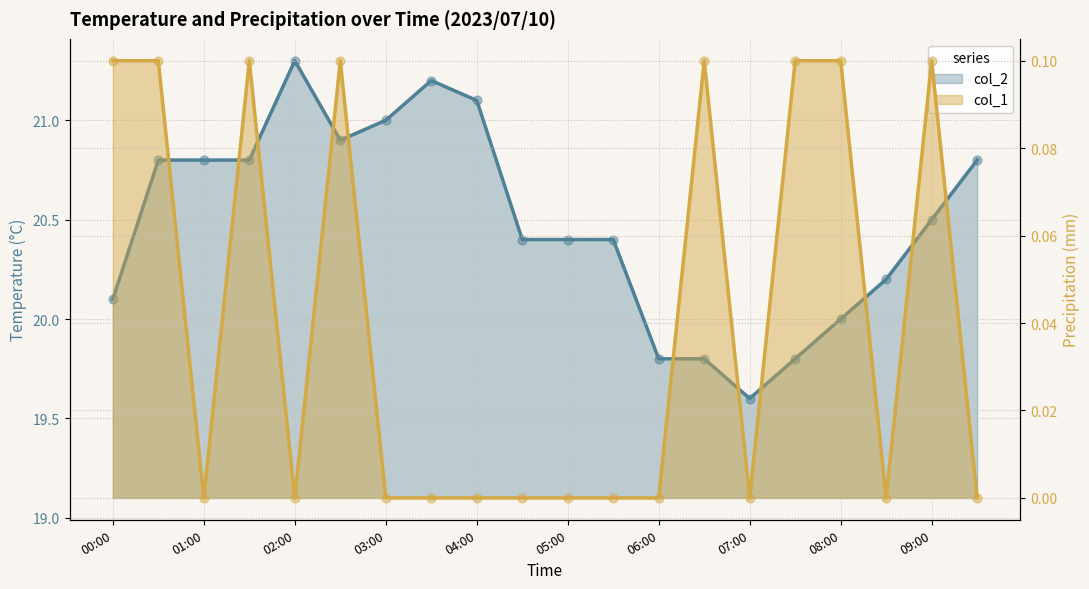

What is the total value across all series at 2023/07/10 08:30:00?

20.2